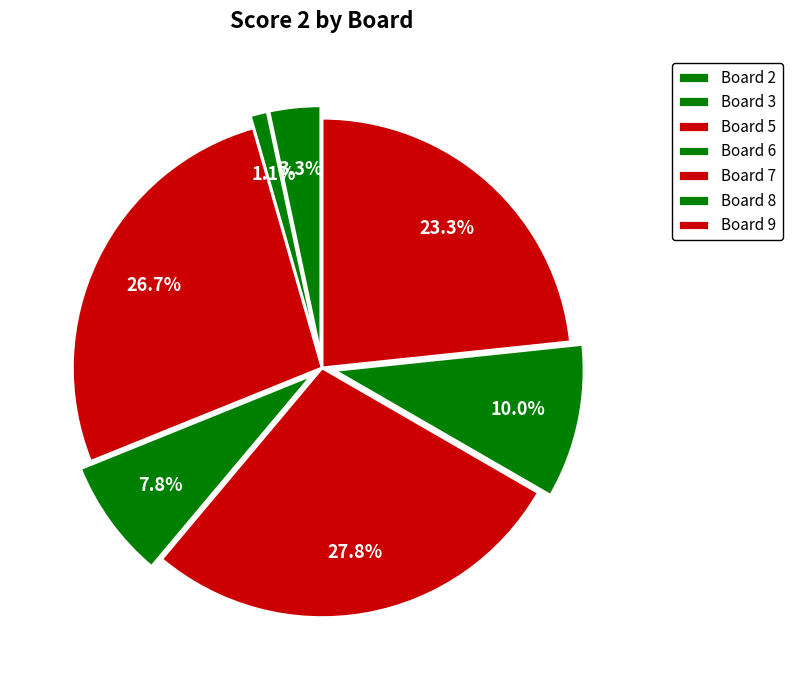

To the nearest percent, what is the average slice percentage?

14%